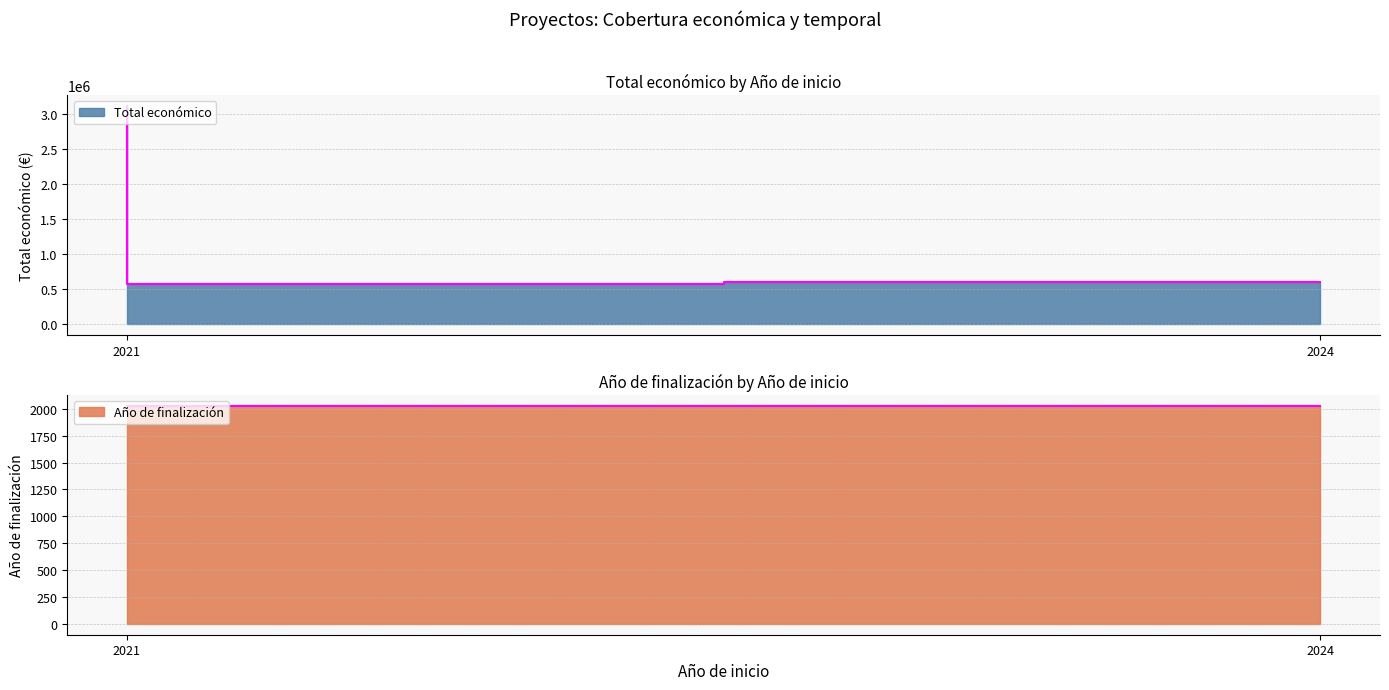

The value at 2021 is 565872. True or false?

True